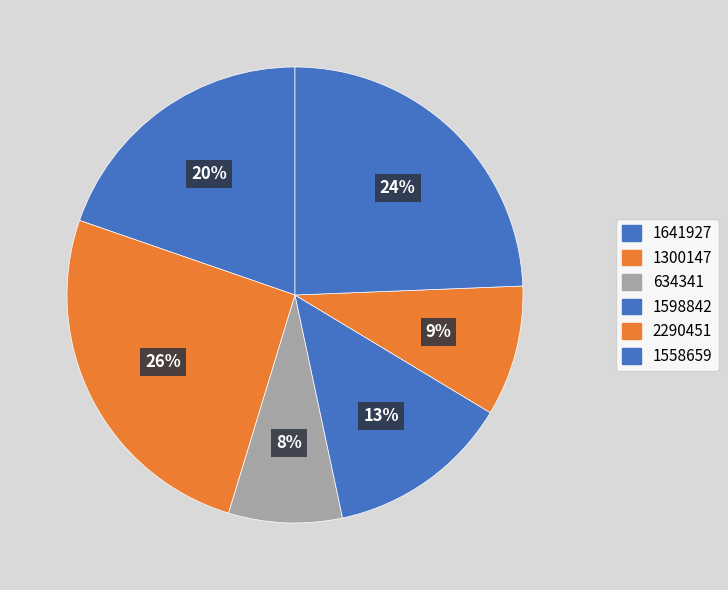

What percentage do 2290451 and 1300147 together represent?

34.9%